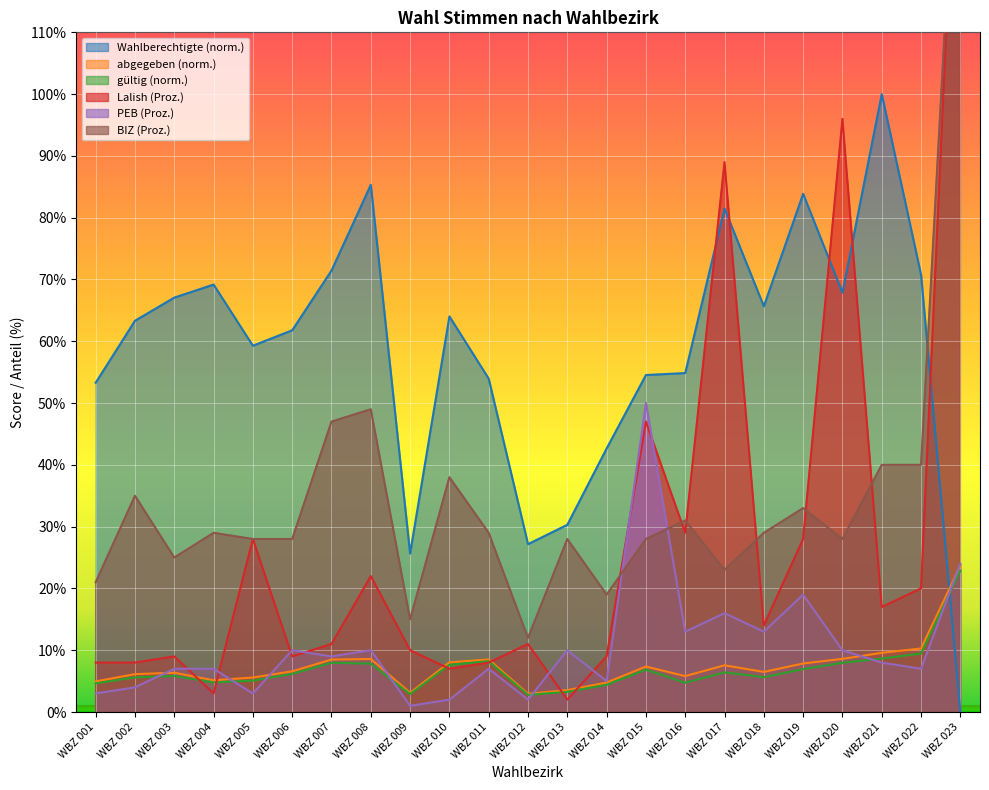

True or false: Lalish_Proz has a value of 10.0 at WBZ 009.

True